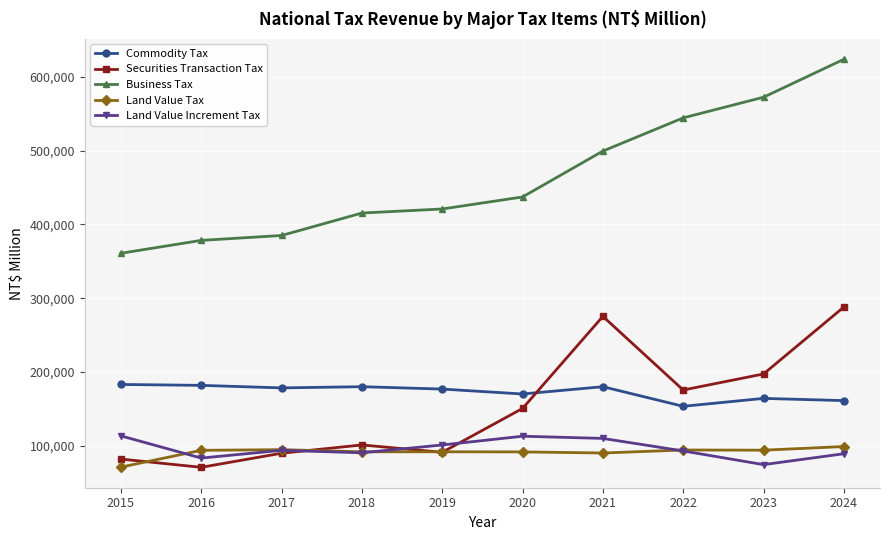

What is the value of the Land Value Tax point at the 1st from the left?

71141